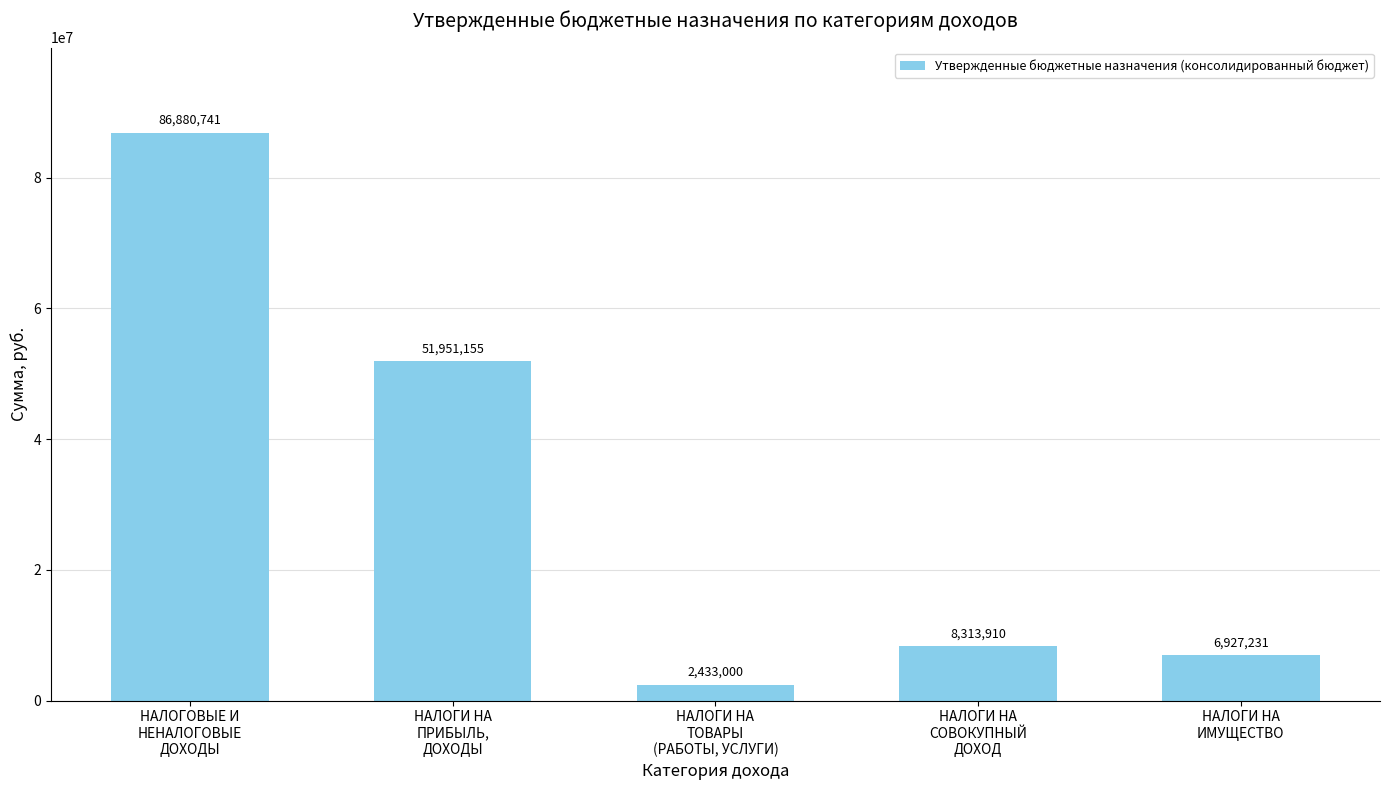

Rank the categories by value from lowest to highest.

НАЛОГИ НА
ТОВАРЫ
(РАБОТЫ, УСЛУГИ), НАЛОГИ НА
ИМУЩЕСТВО, НАЛОГИ НА
СОВОКУПНЫЙ
ДОХОД, НАЛОГИ НА
ПРИБЫЛЬ,
ДОХОДЫ, НАЛОГОВЫЕ И
НЕНАЛОГОВЫЕ
ДОХОДЫ